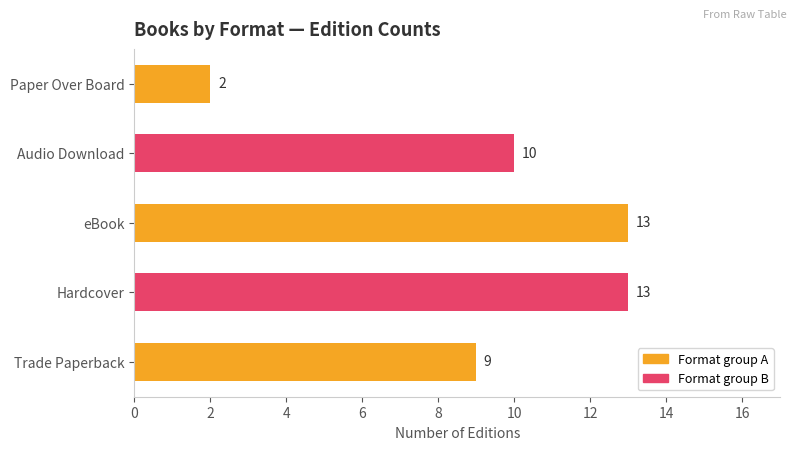

Approximately how many times larger is the value at Audio Download compared to eBook?

0.8